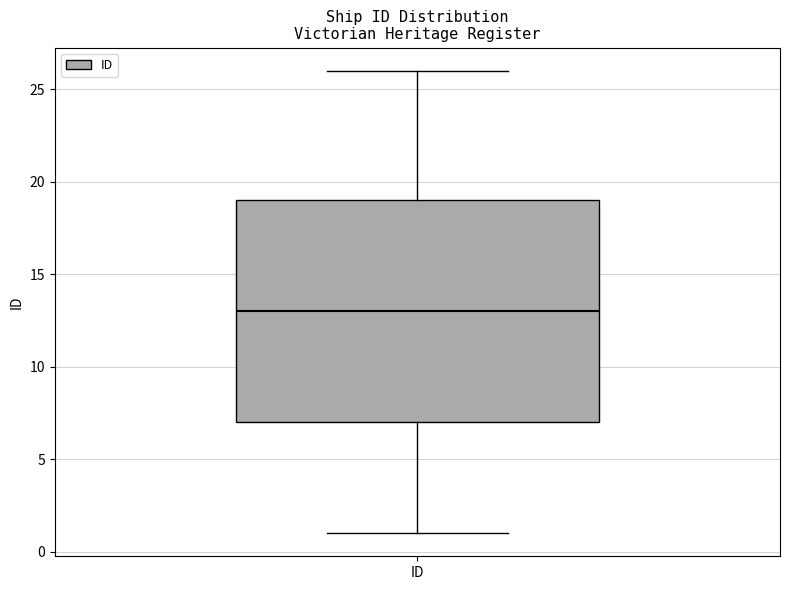

Transcribe this box plot: give where the median line is, the range the box spans, and where the two whiskers end, as read against the y-axis. The values are not printed on the chart, so give them approximately, as read against the axis.

median 13, box 7 to 19, whiskers 1 to 26